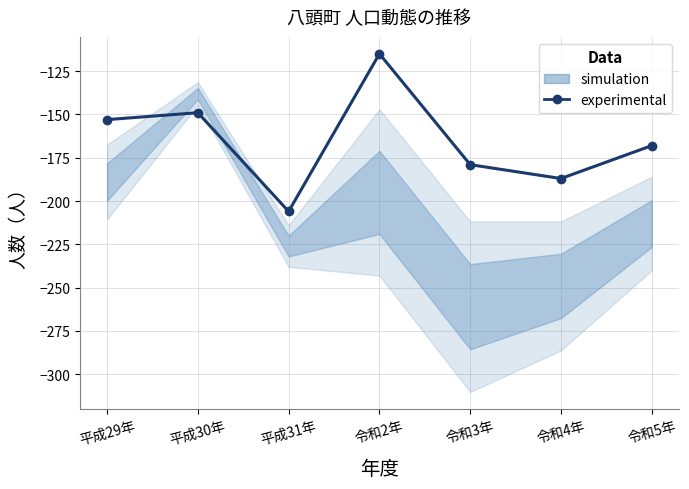

What is the smallest value displayed?

-206